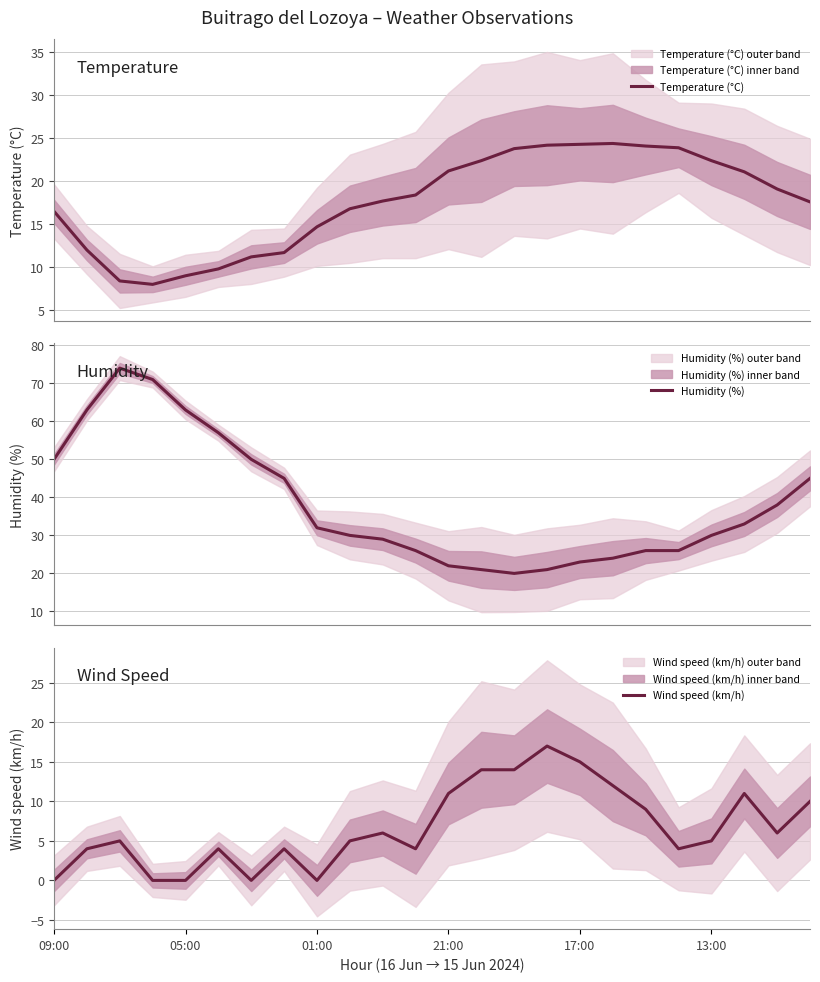

How many data points does each series have?

24